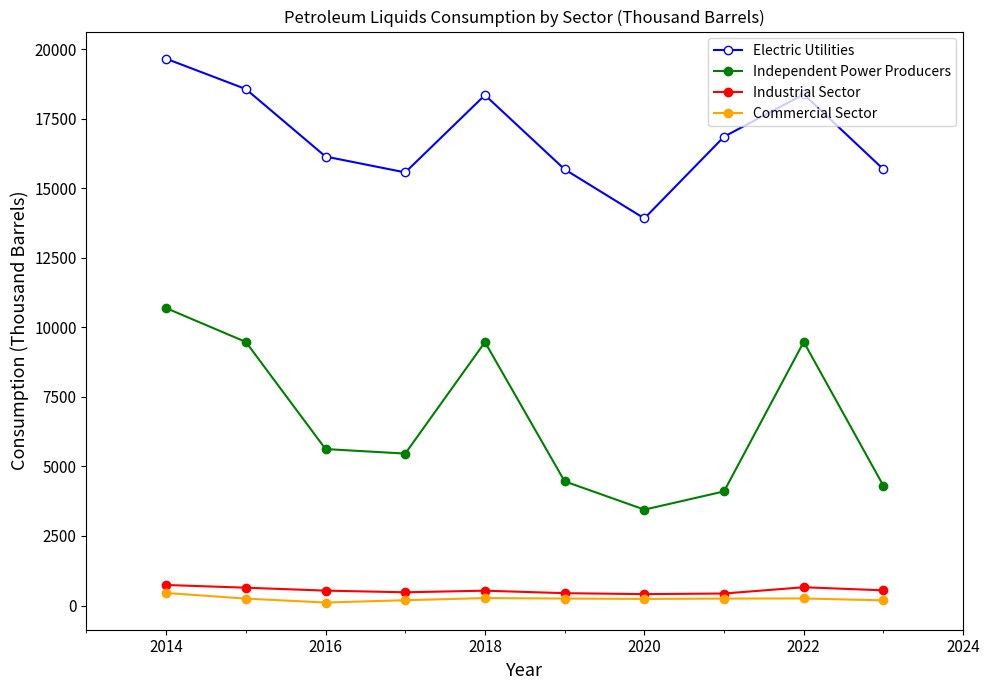

What is the minimum value for Electric Utilities?

13913